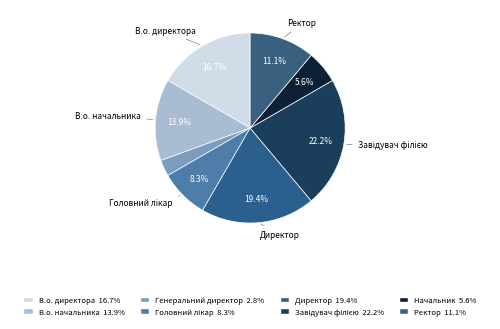

How many slices are in this pie chart?

8